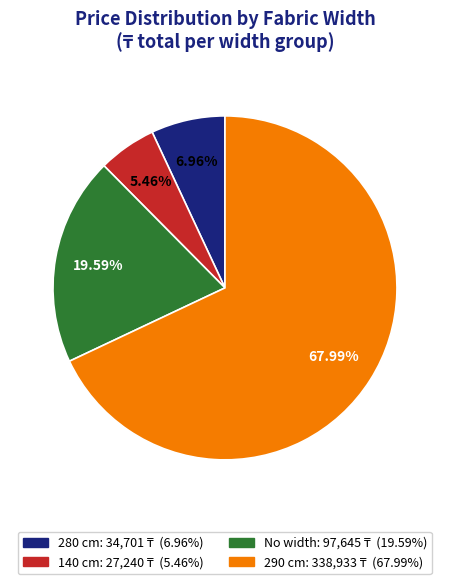

Count the number of slices in the pie.

4